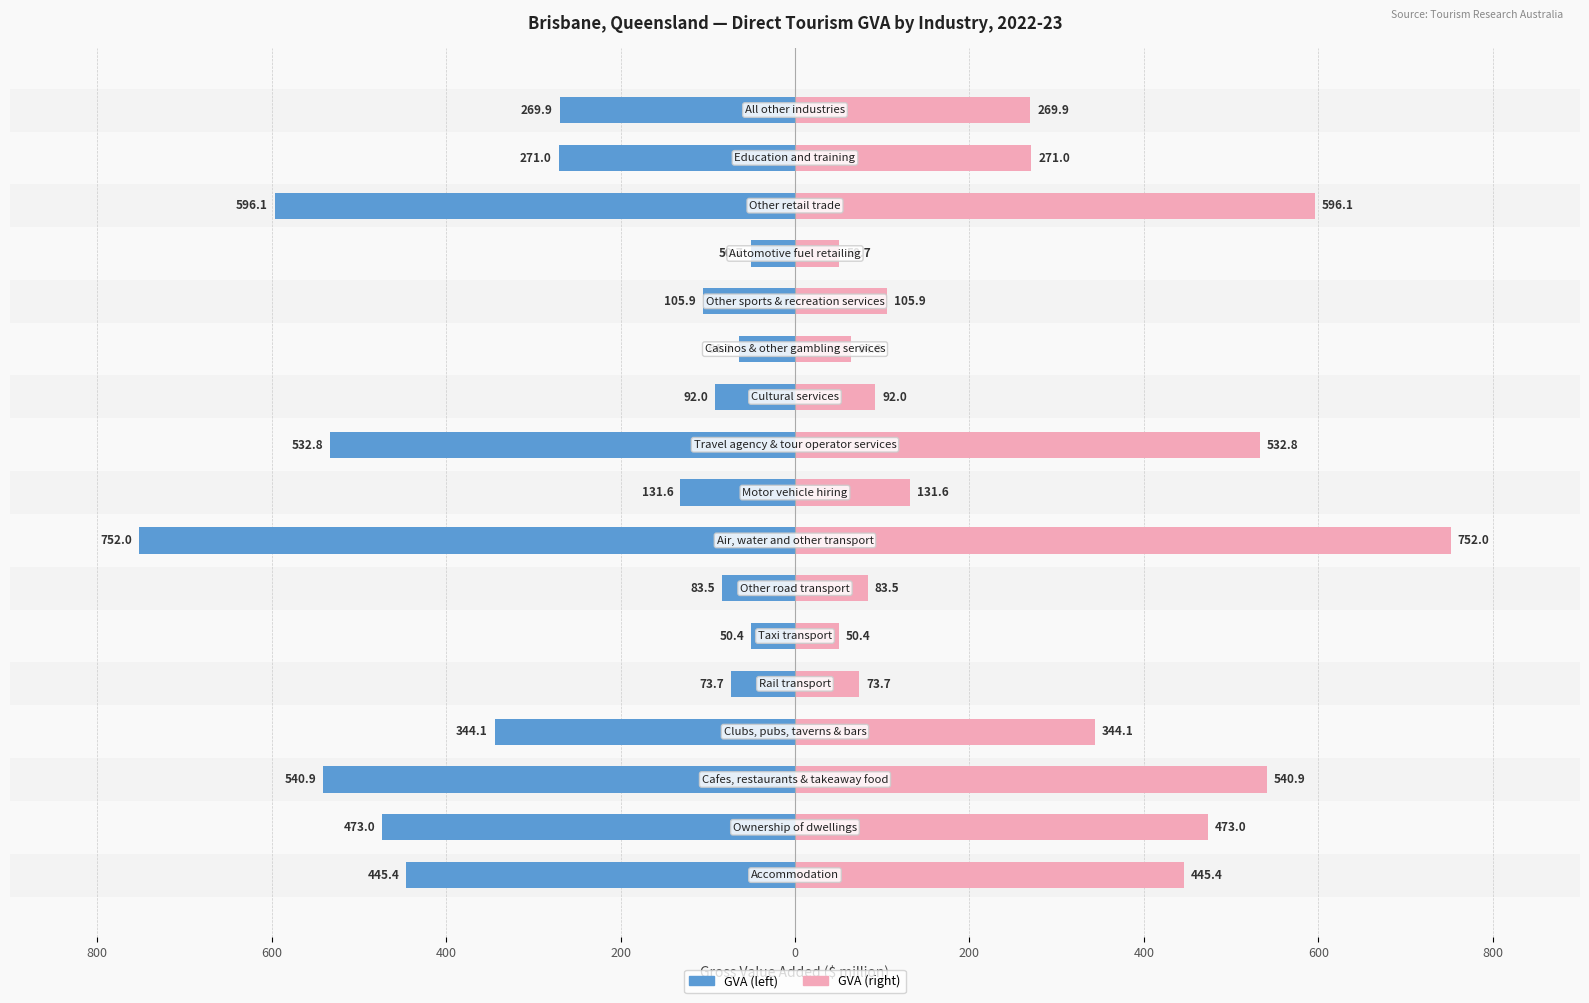

List the series in order of their peak value, highest first.

GVA (right side), GVA (left side)